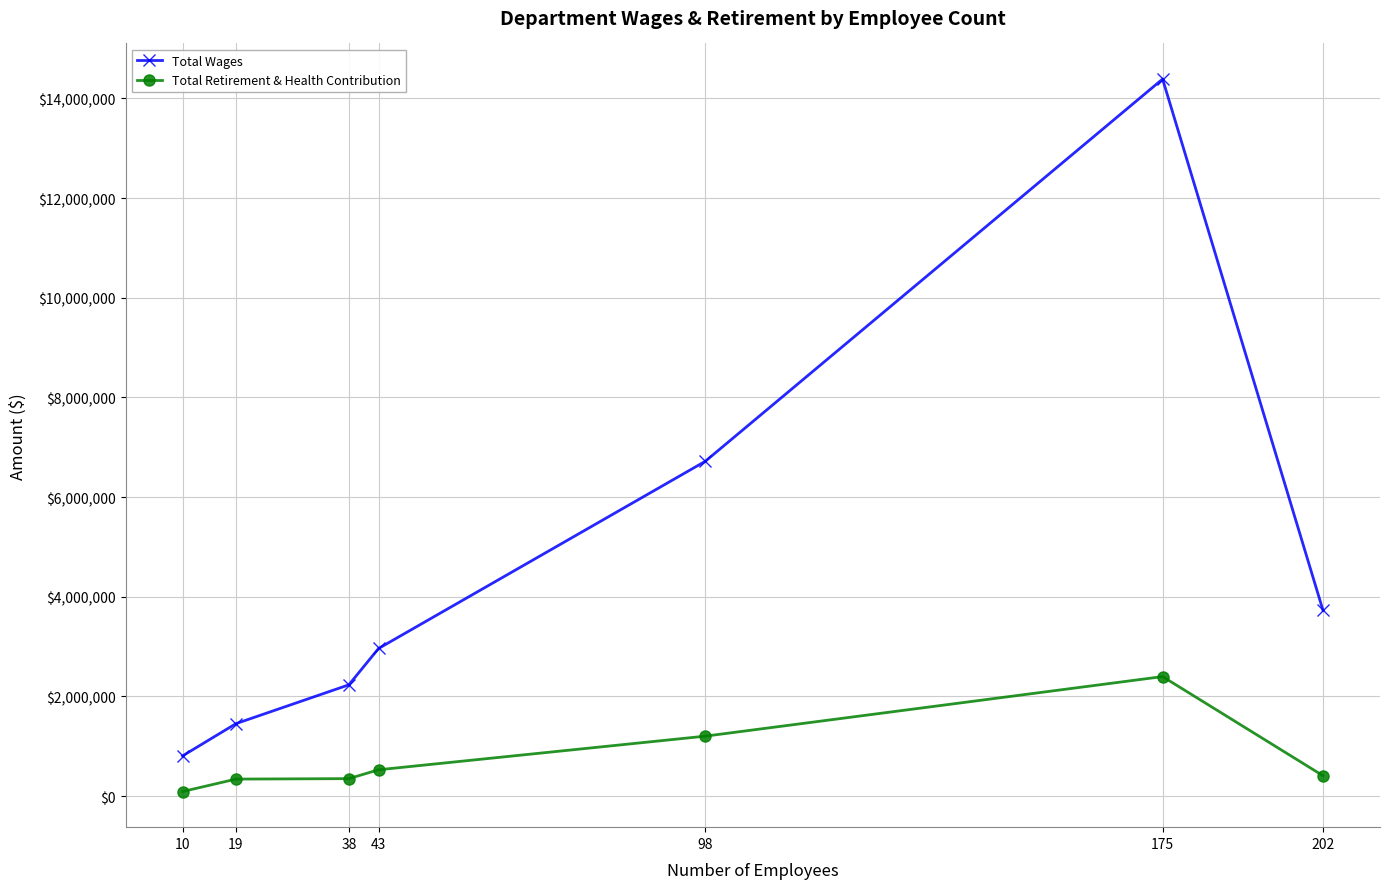

The value of Total Wages at 175 is 5173336. True or false?

False